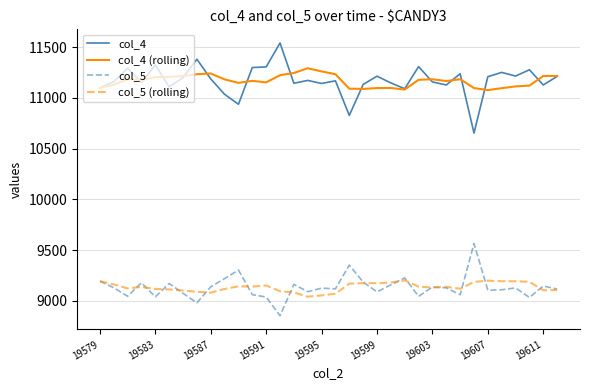

True or false: col_5 and col_4 (rolling) intersect in this chart.

False